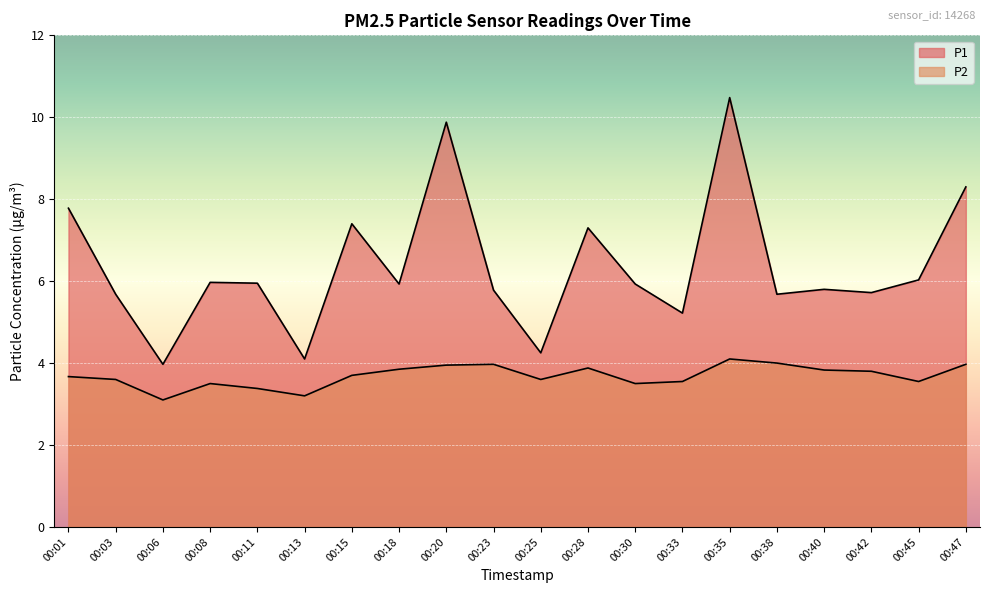

Which series changed the most between 00:18 and 00:25?

P1